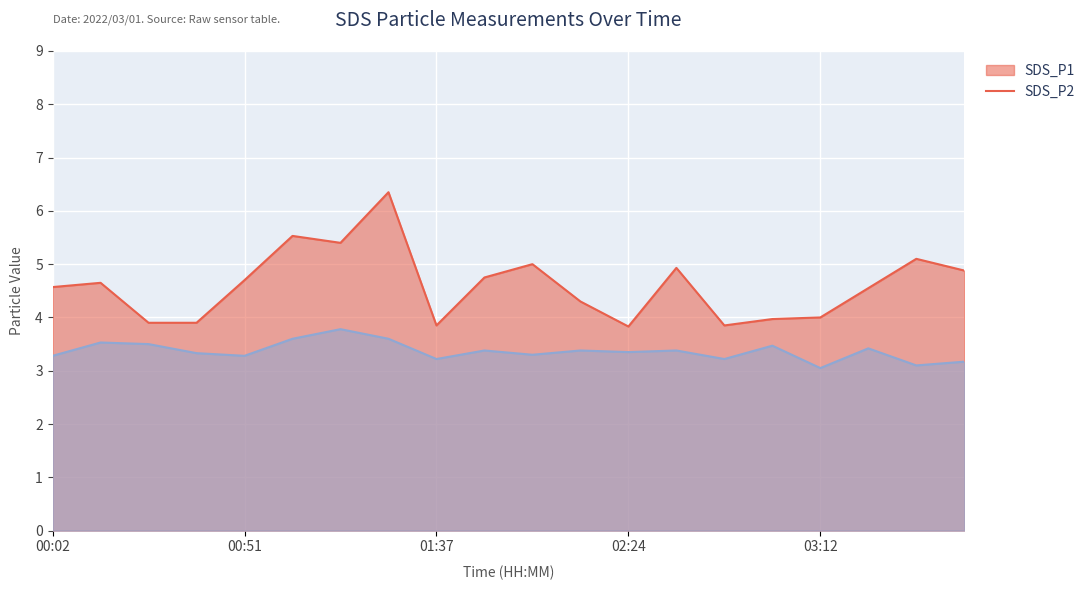

The value of SDS_P2 at 01:03 is 3.6. True or false?

True